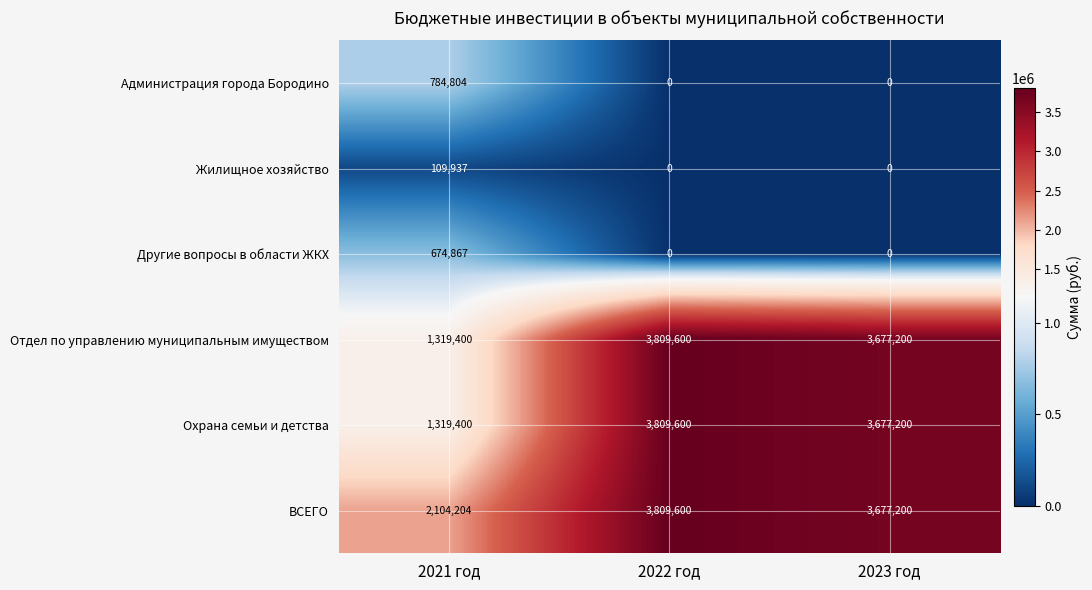

Is it true that Другие вопросы в области ЖКХ equals 0 at 2022 год?

True